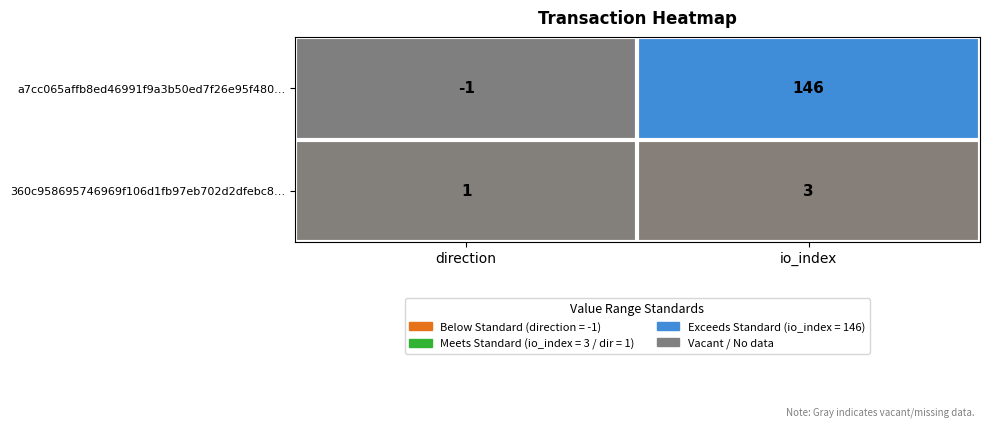

What value does the 360c958695746969f106d1fb97eb702d2dfebc8… series have at io_index?

3